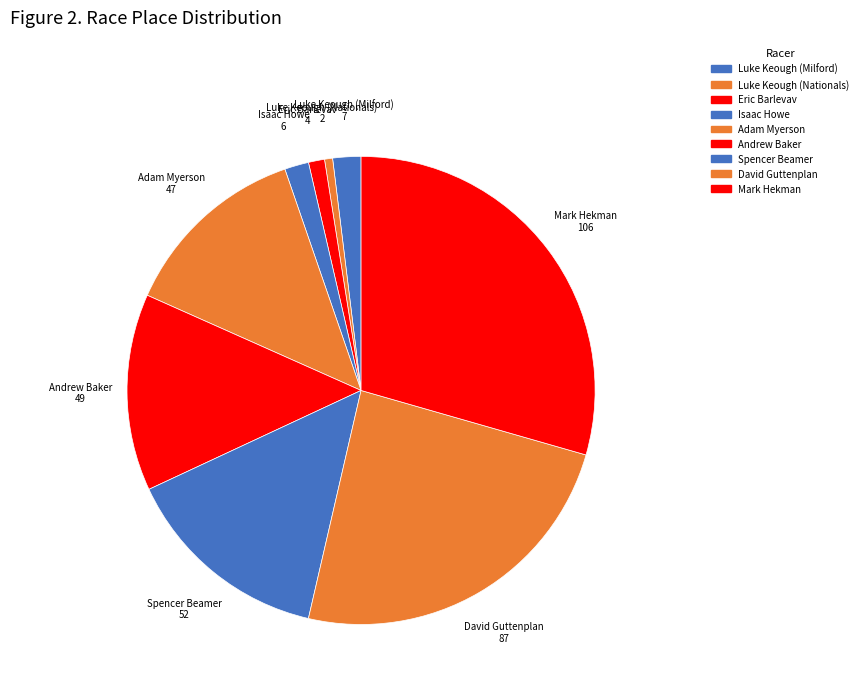

How many slices are in this pie chart?

9